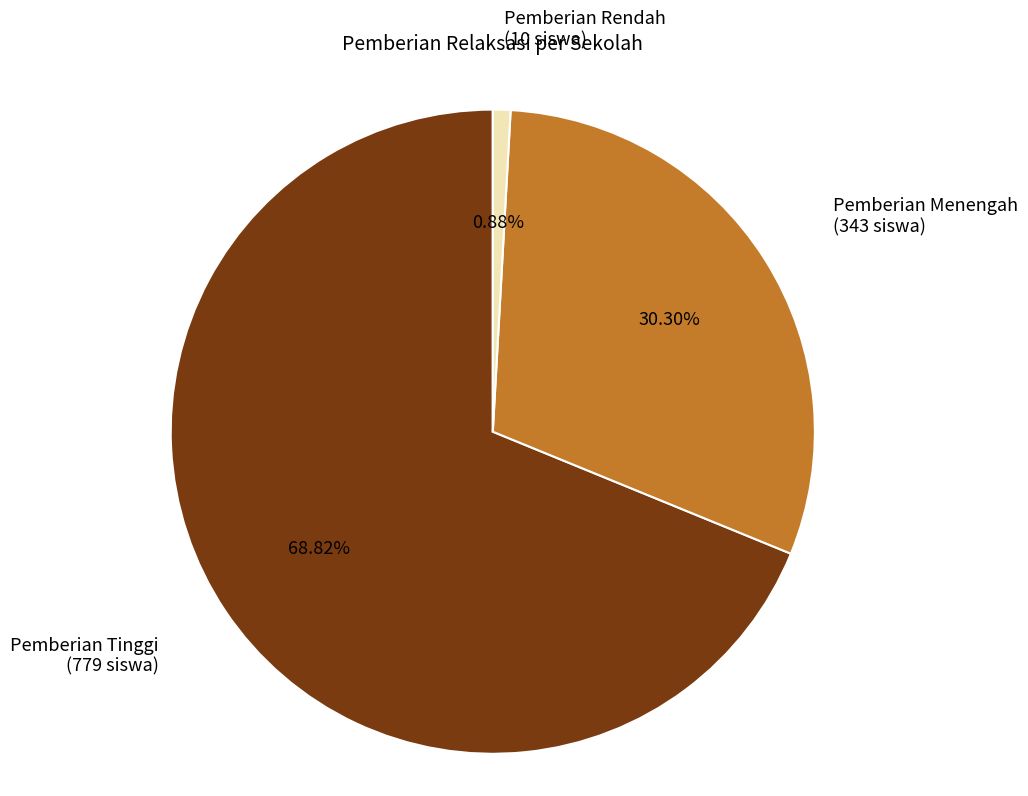

Does any single category account for the majority?

Yes